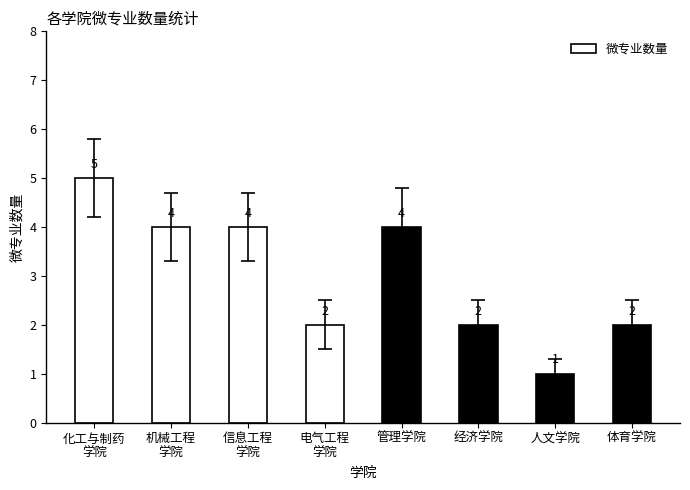

What is the label of the 6th bar from the left?

经济学院